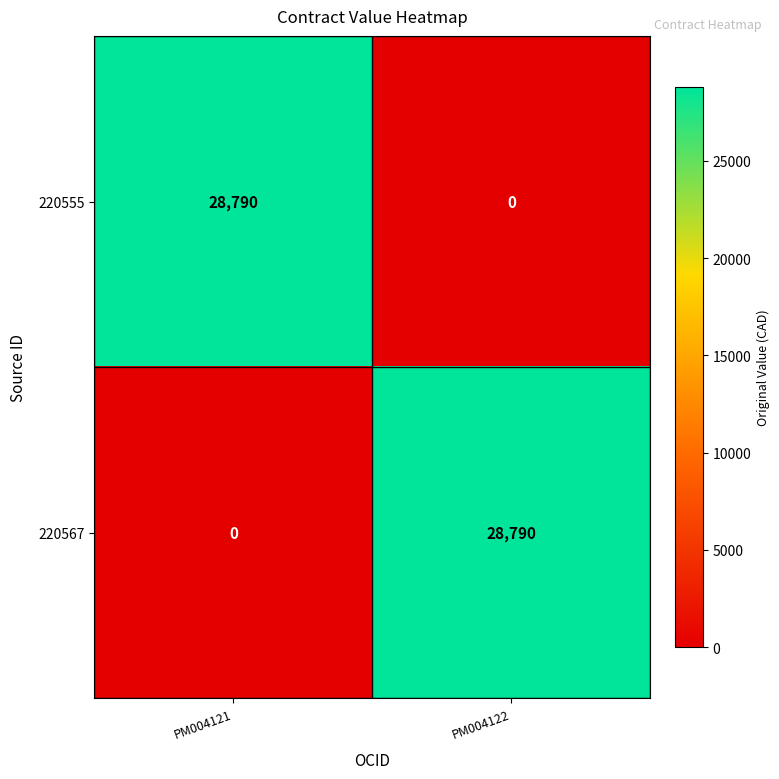

What is the maximum value shown in the chart?

28790